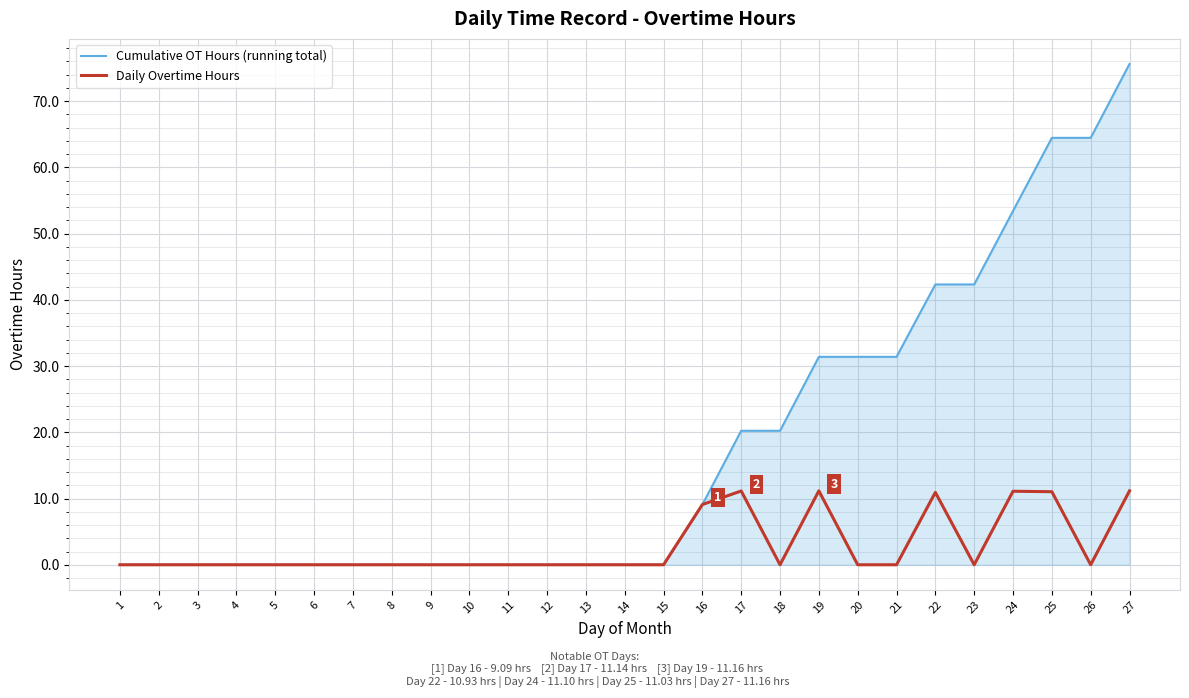

Rank the series by their average value, from lowest to highest.

Daily Overtime Hours, Cumulative OT Hours (running total)